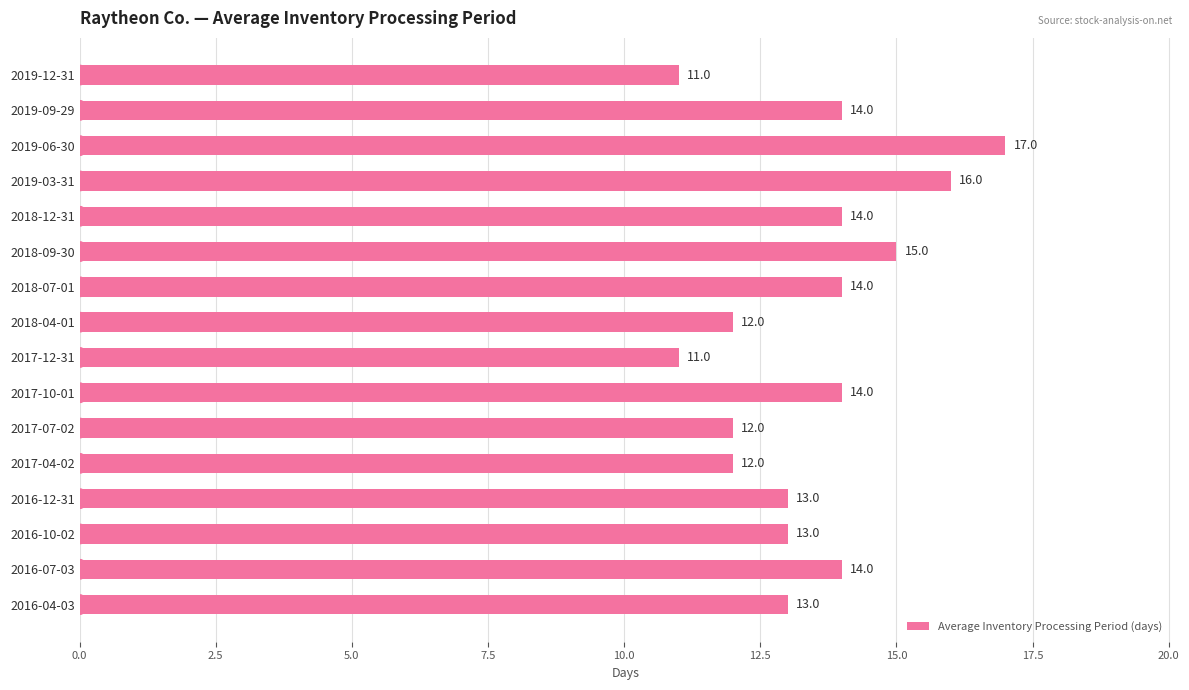

What is the greatest value displayed?

17